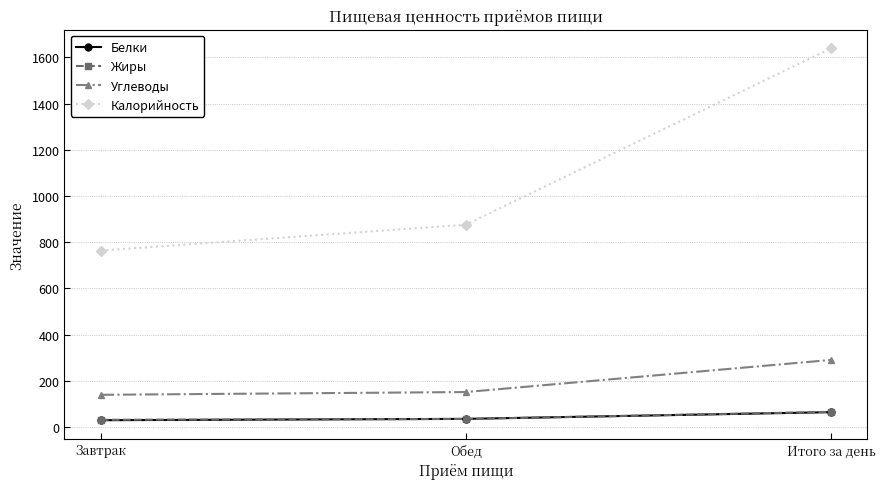

At which category does the chart reach its peak across all series?

Итого за день